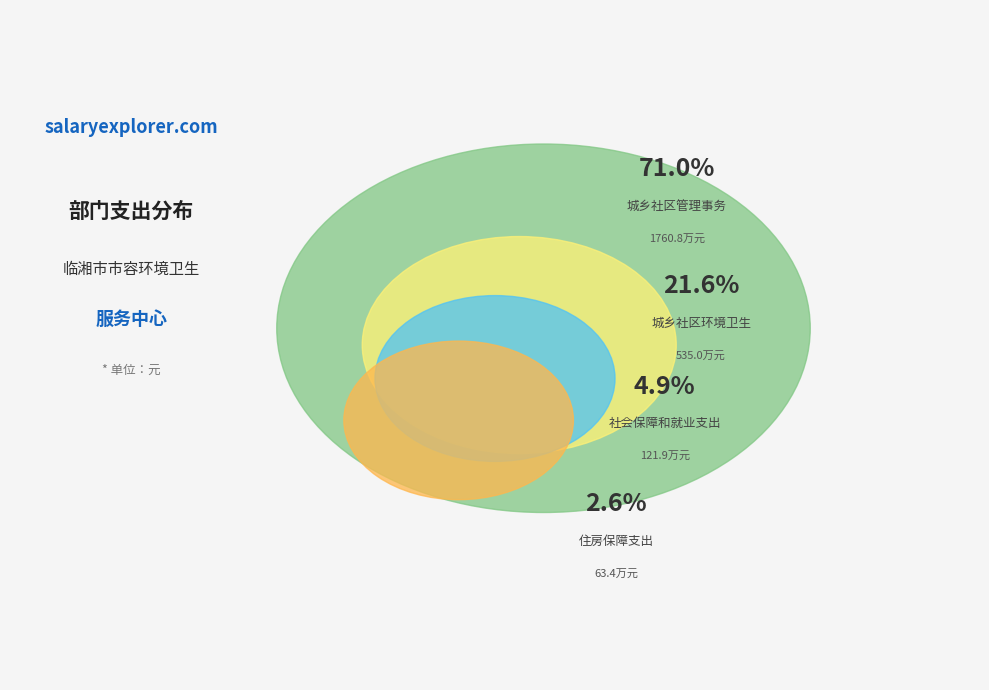

To the nearest percent, what portion does 城乡社区环境卫生 represent?

22%